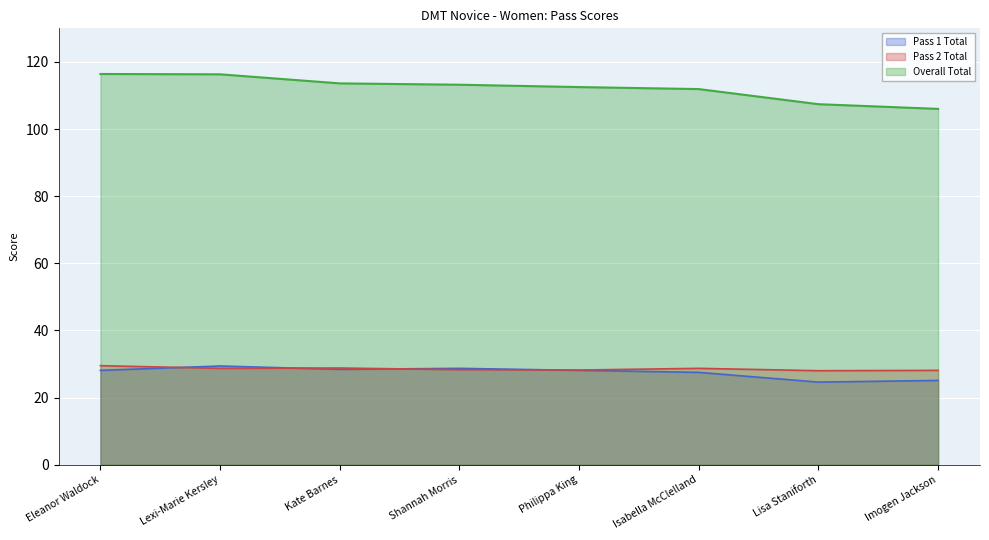

What is the difference between the Pass 2 Total values at Imogen Jackson and Lexi-Marie Kersley?

0.6